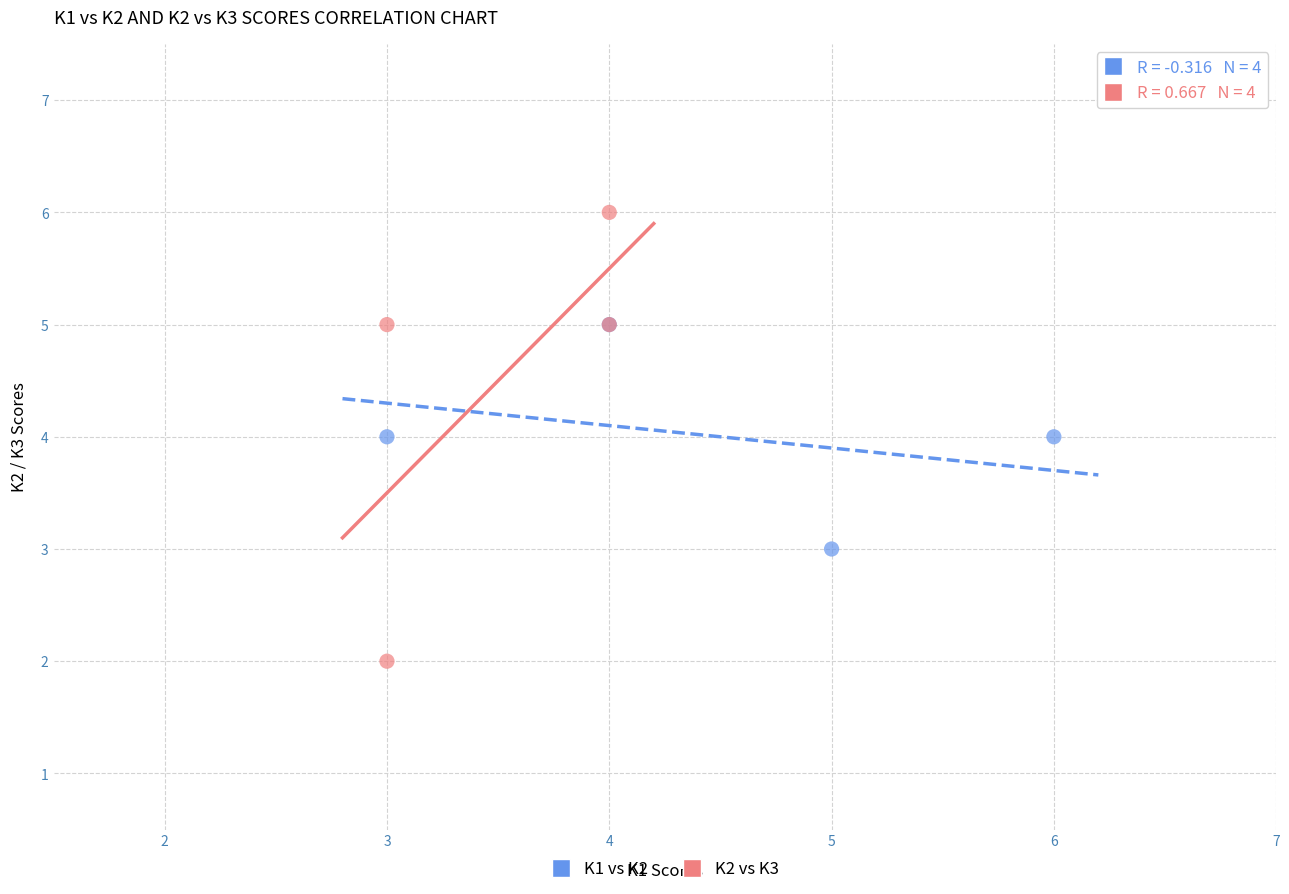

Which series contains the highest Y value?

K2 vs K3